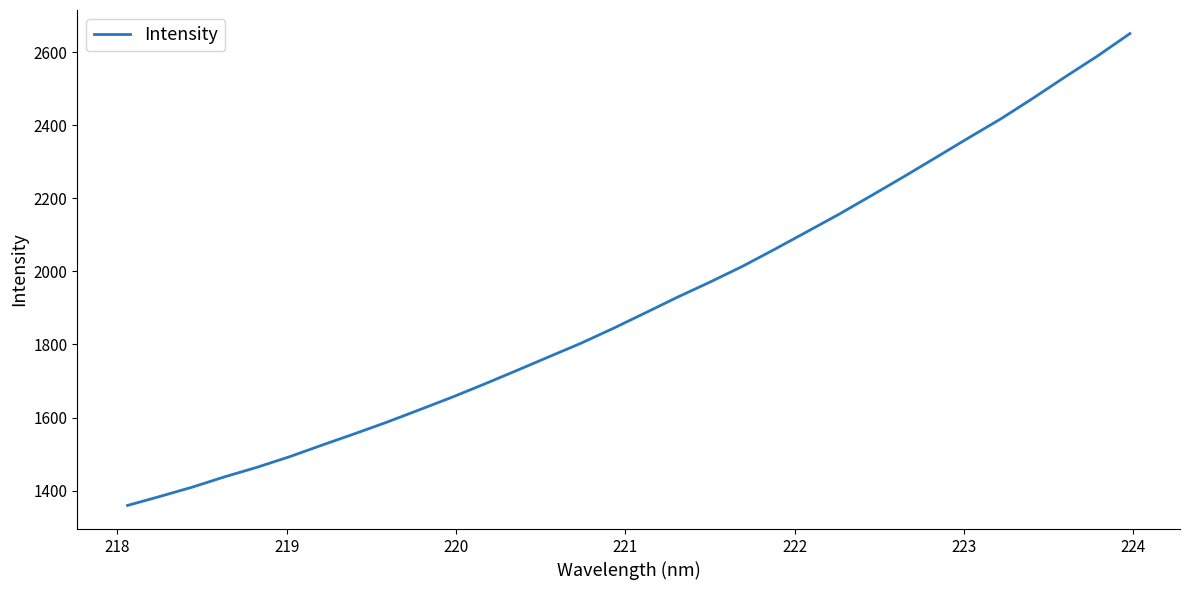

What is the smallest value displayed?

1359.4